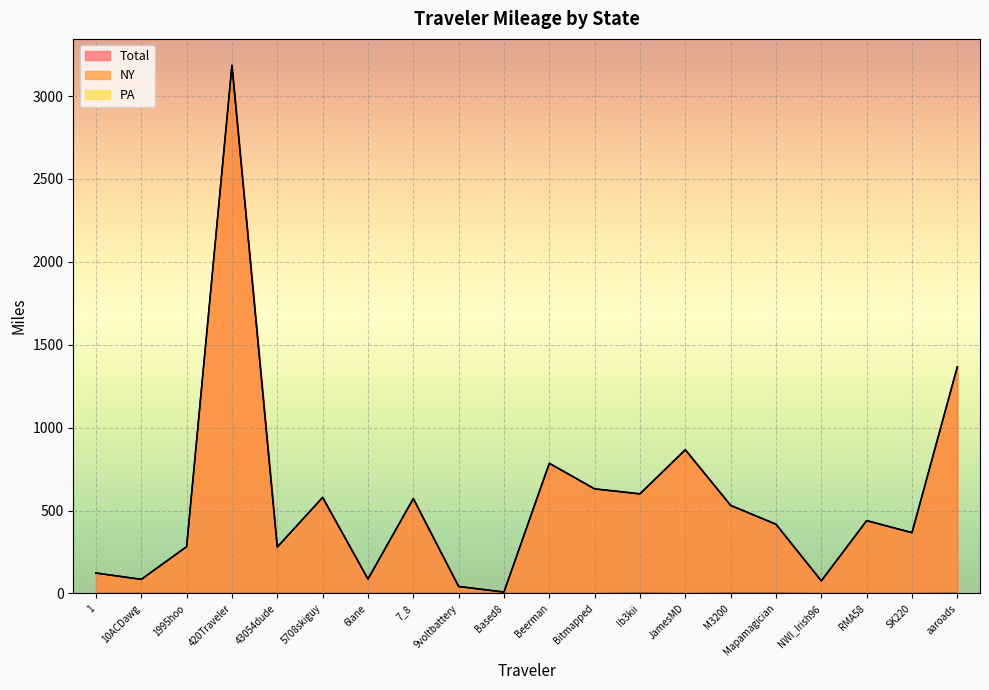

What value does the Total series have at SK220?

366.6